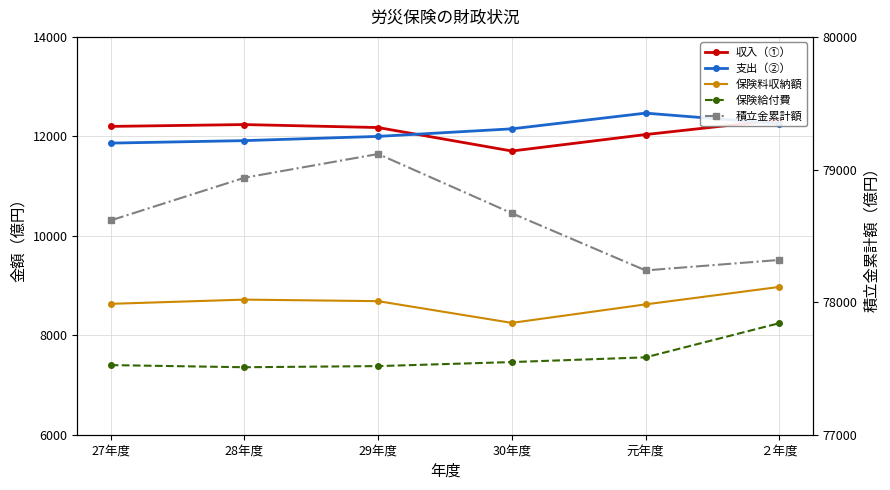

True or false: 積立金累計額 has a value of 78670 at 30年度.

True